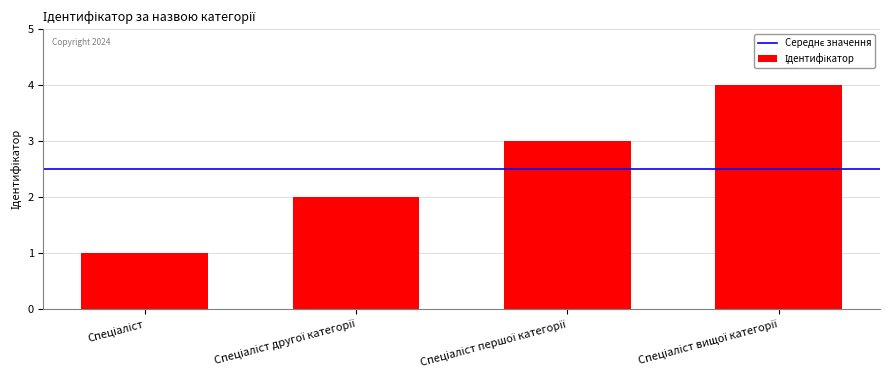

What is the greatest value displayed?

4